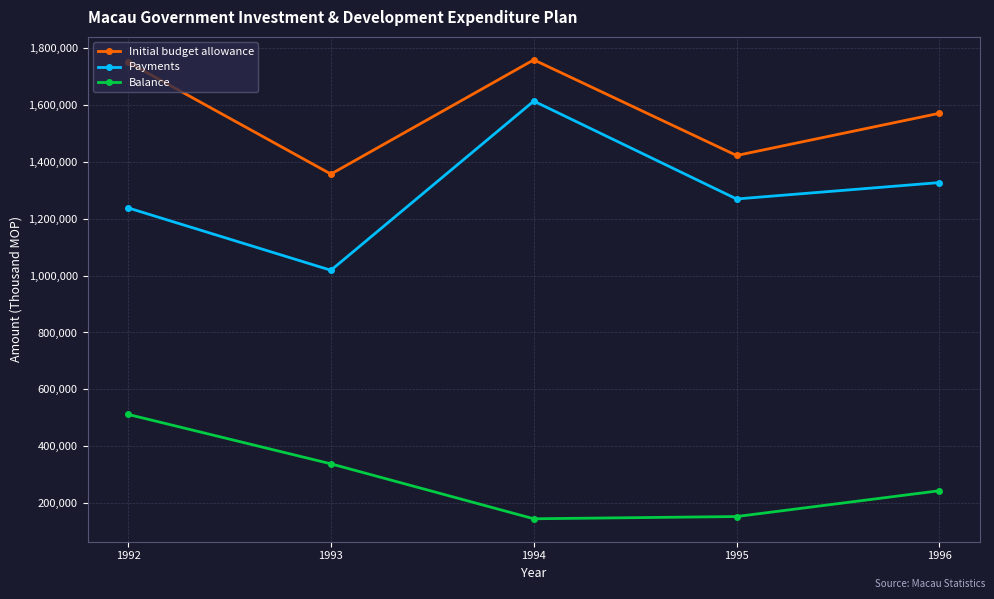

Reading right to left, transcribe all the data shown in this chart.

Initial budget allowance: 1570690	1422250	1758535	1356920	1750000
Payments: 1327034	1269348	1613485	1018728	1238022
Balance: 243656	152902	145050	338192	511978